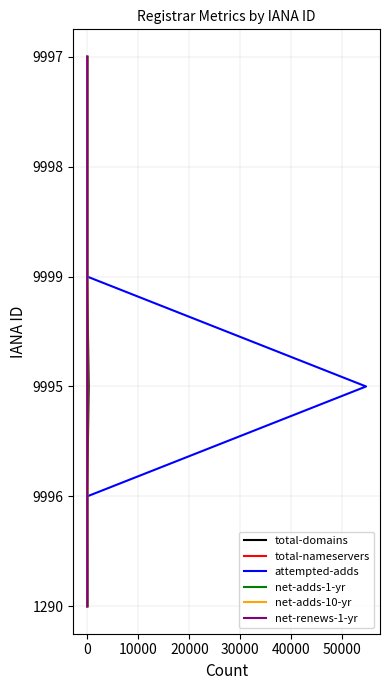

True or false: total-domains and net-adds-10-yr intersect in this chart.

False